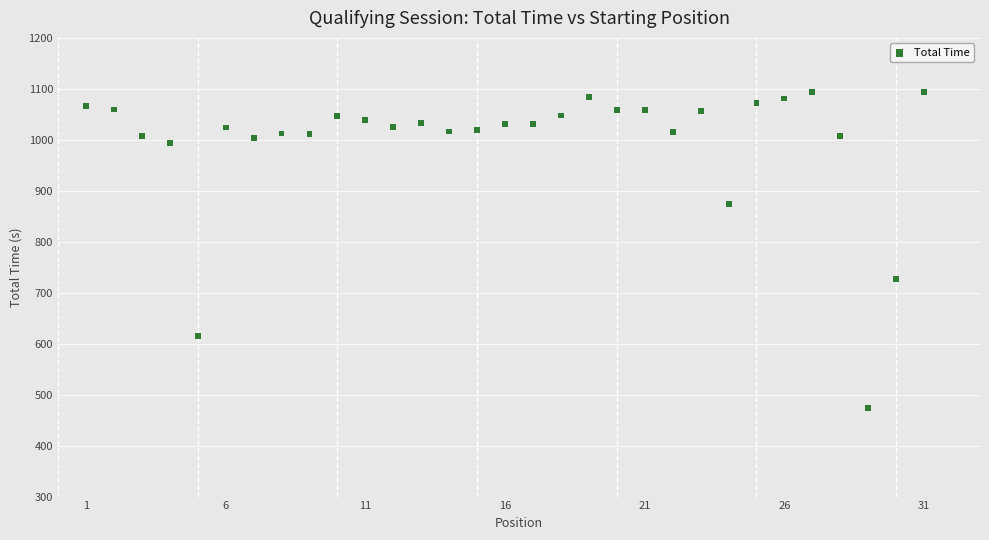

What Y value in the scatter plot is closest to 783?

726.7